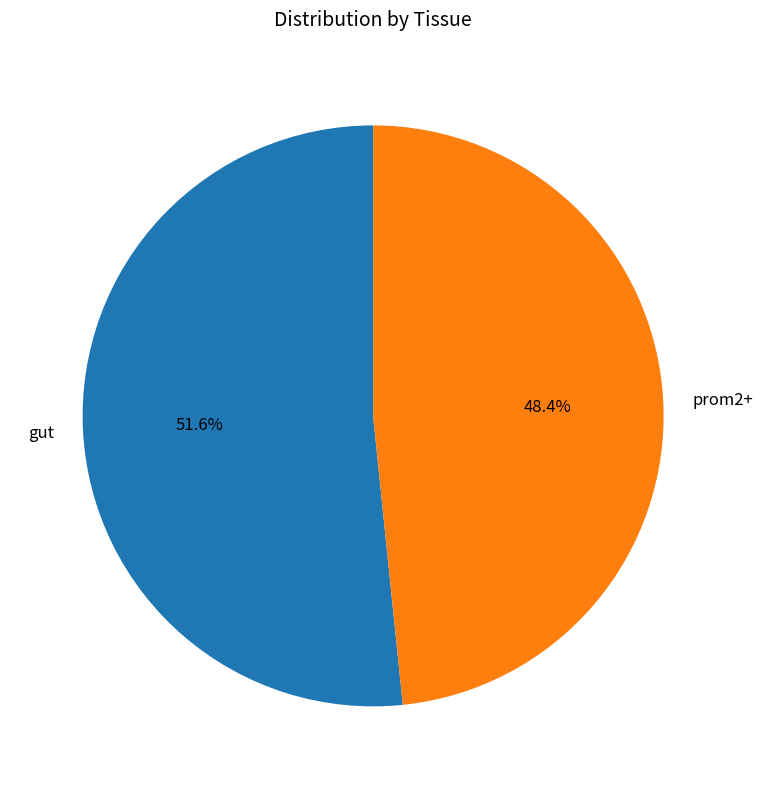

What is the smallest slice in the pie chart?

prom2+